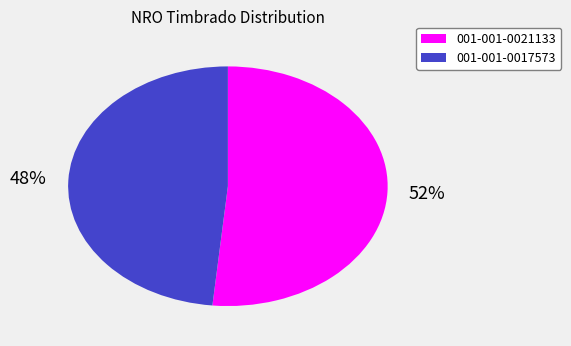

To the nearest percent, what is the average slice percentage?

50%